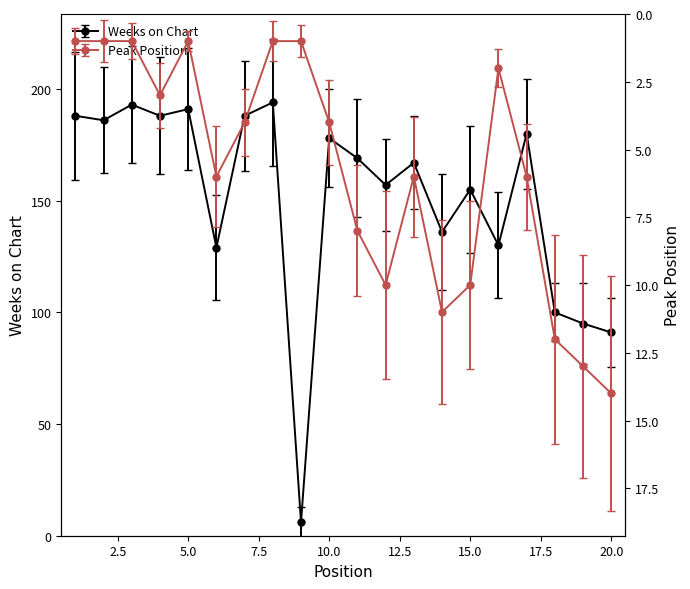

True or false: Weeks on Chart has a value of 151 at 18.

False